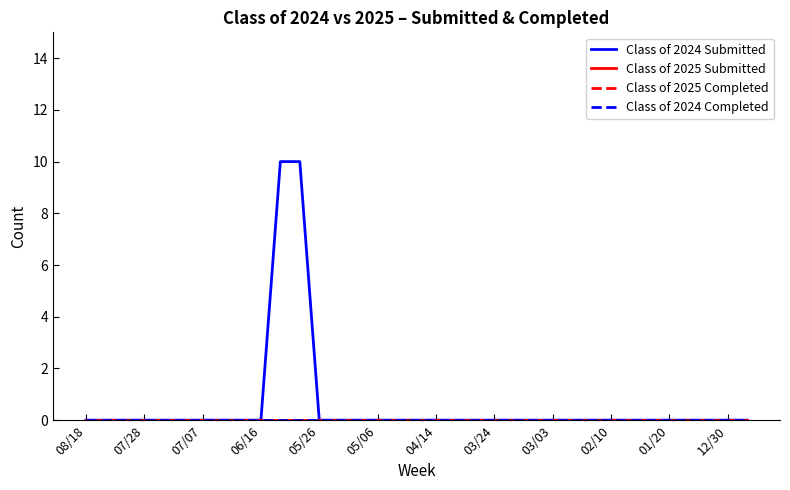

Does the chart have visible grid lines?

No